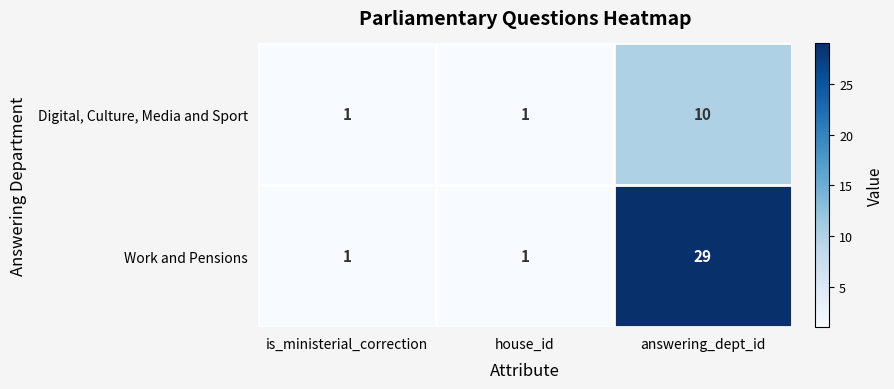

At which category does the chart reach its peak across all series?

answering_dept_id